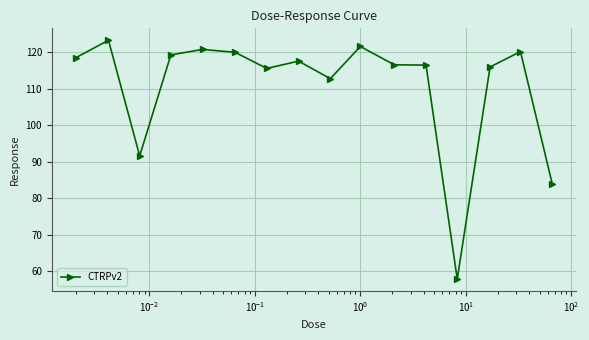

What is the value of the 10th point from the left?

121.5